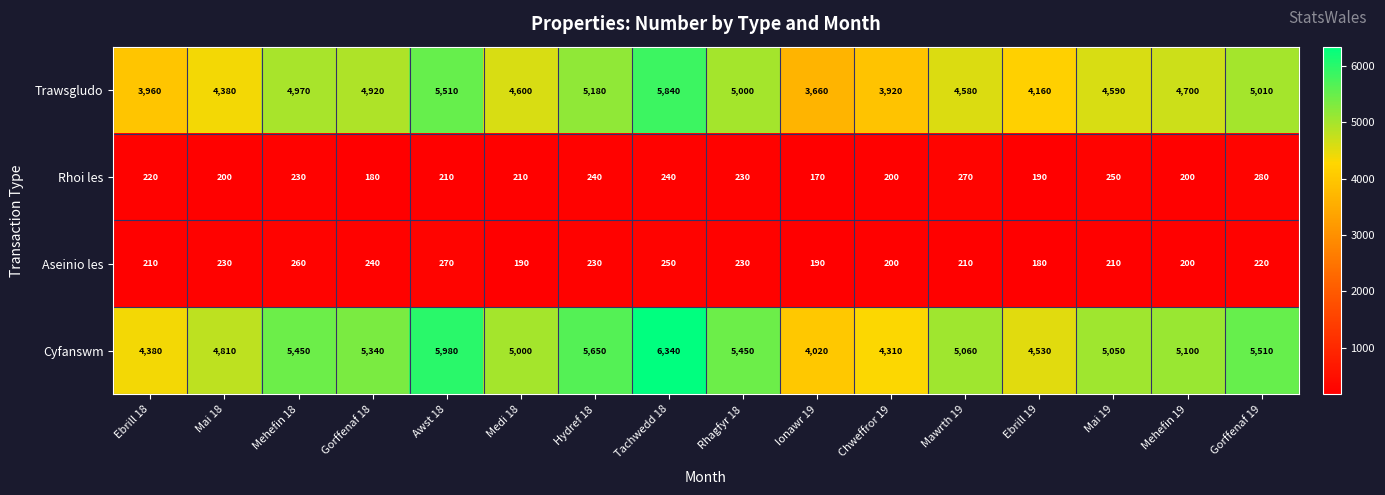

Which category has the highest value in the Cyfanswm series?

Tachwedd 18